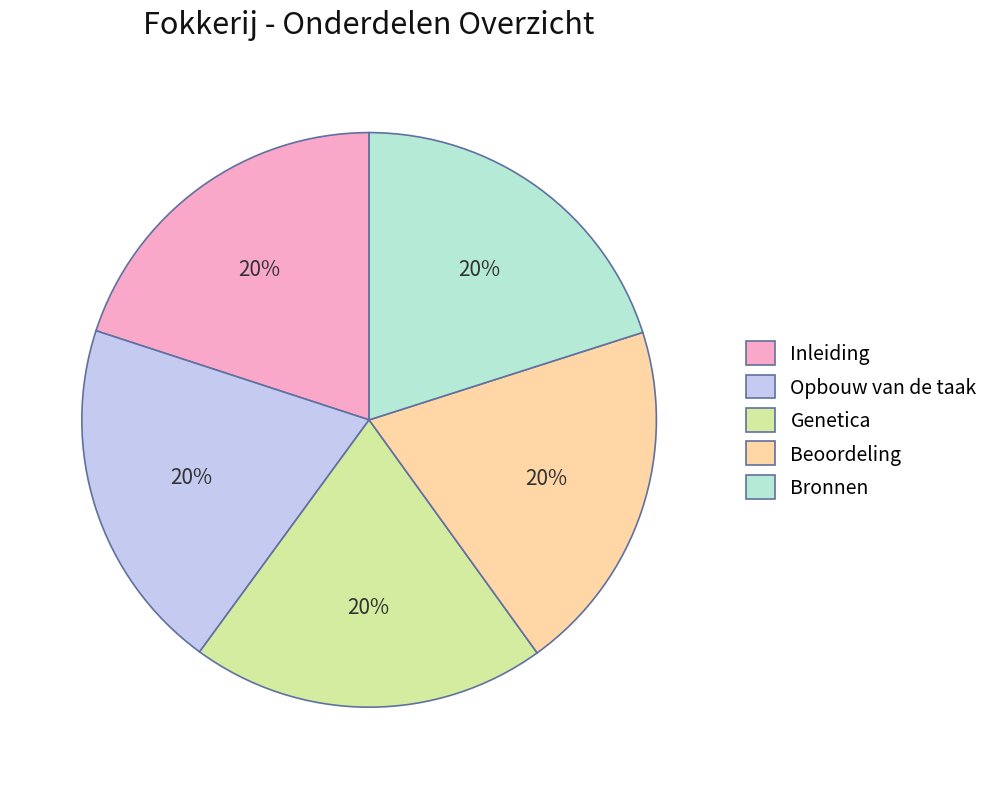

How many segments does this pie chart have?

5